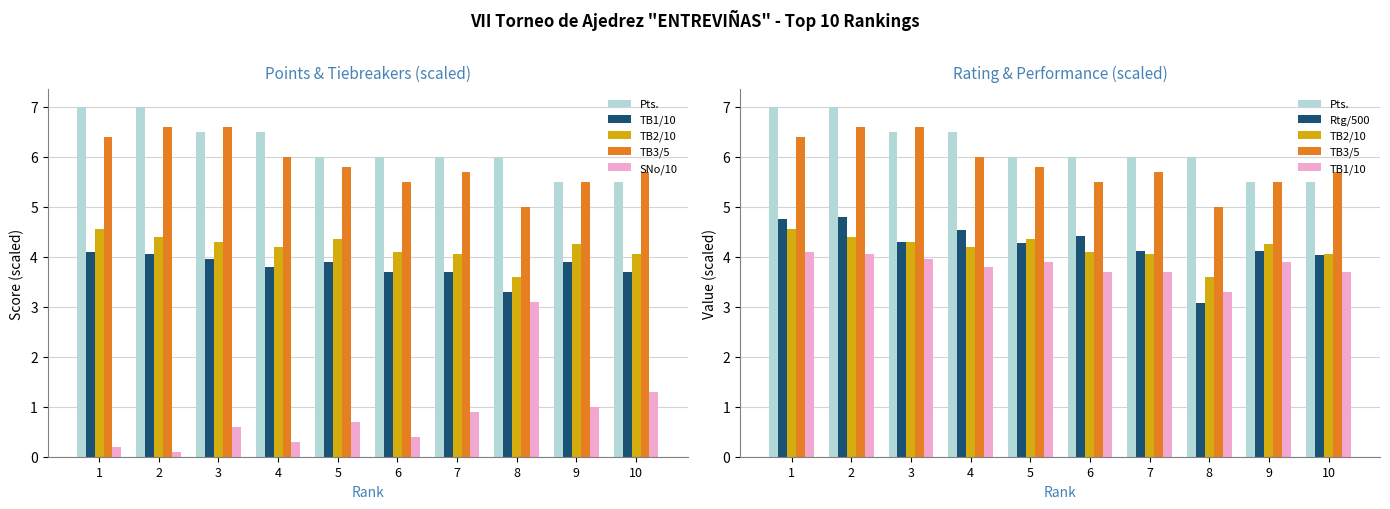

Between 1 and 3, which series saw the biggest shift?

Pts.